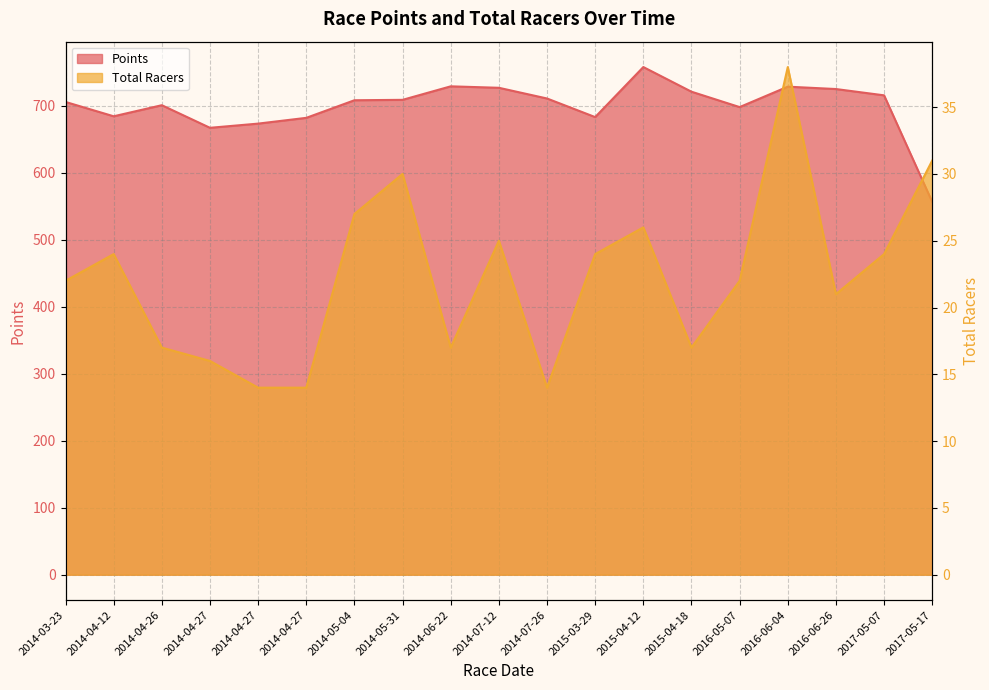

At how many categories does at least one series exceed 472?

19